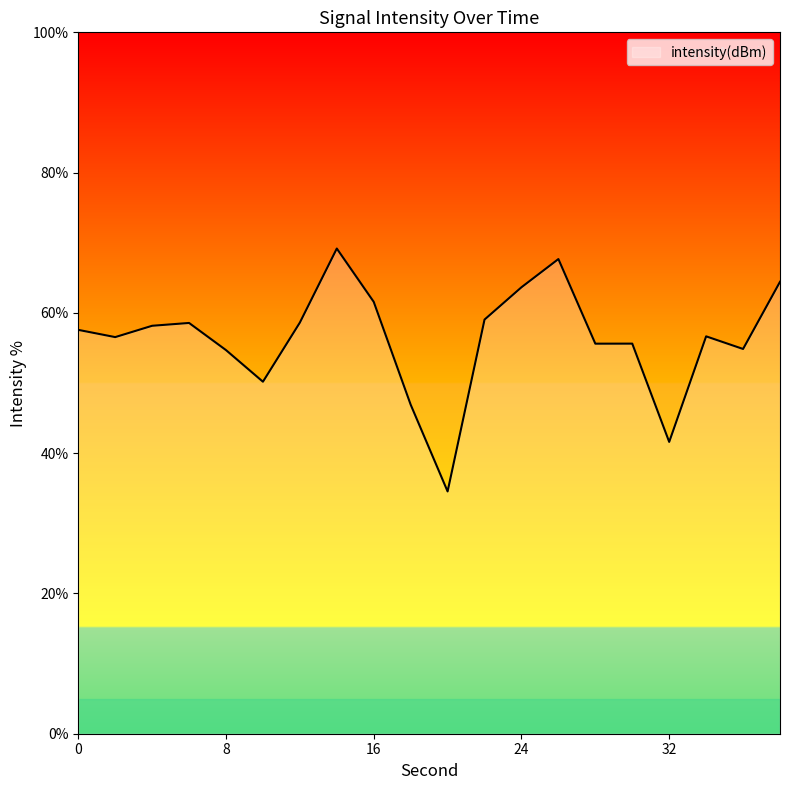

What is the smallest value displayed?

34.5